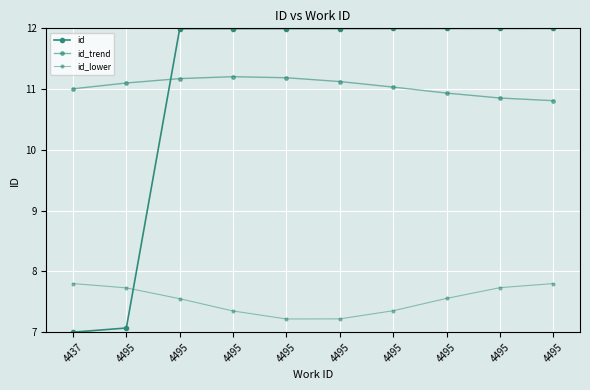

Where is id_lower nearest to the value 7?

4495